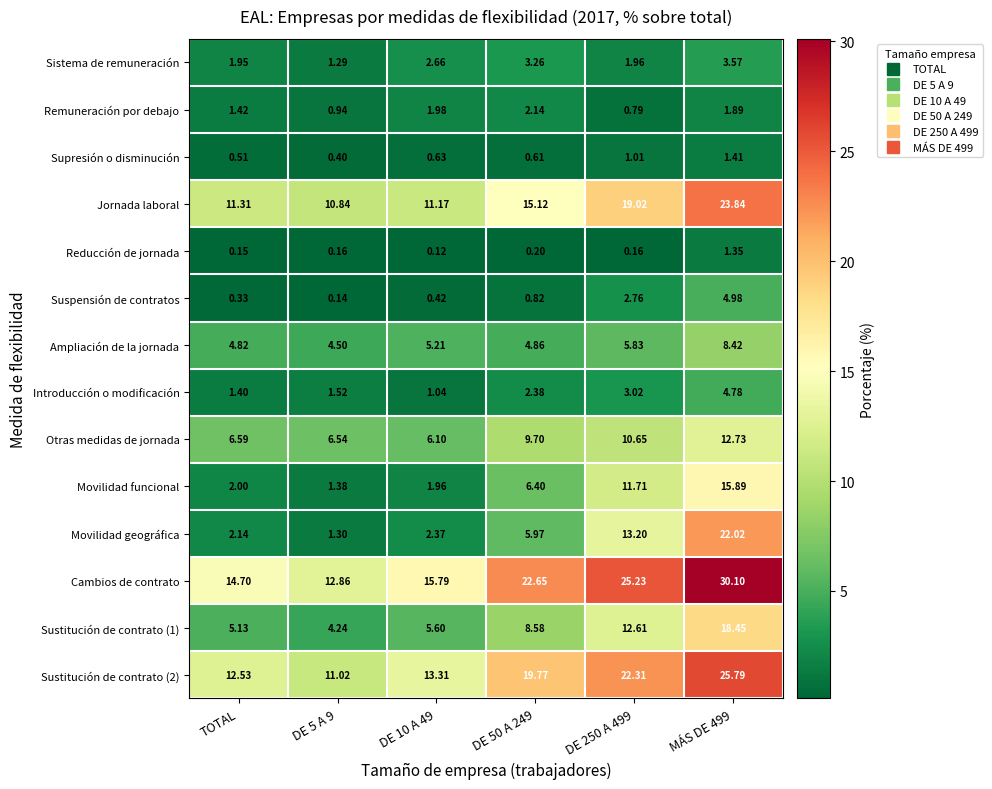

Between TOTAL and DE 50 A 249, which series saw the biggest shift?

Cambios de contrato